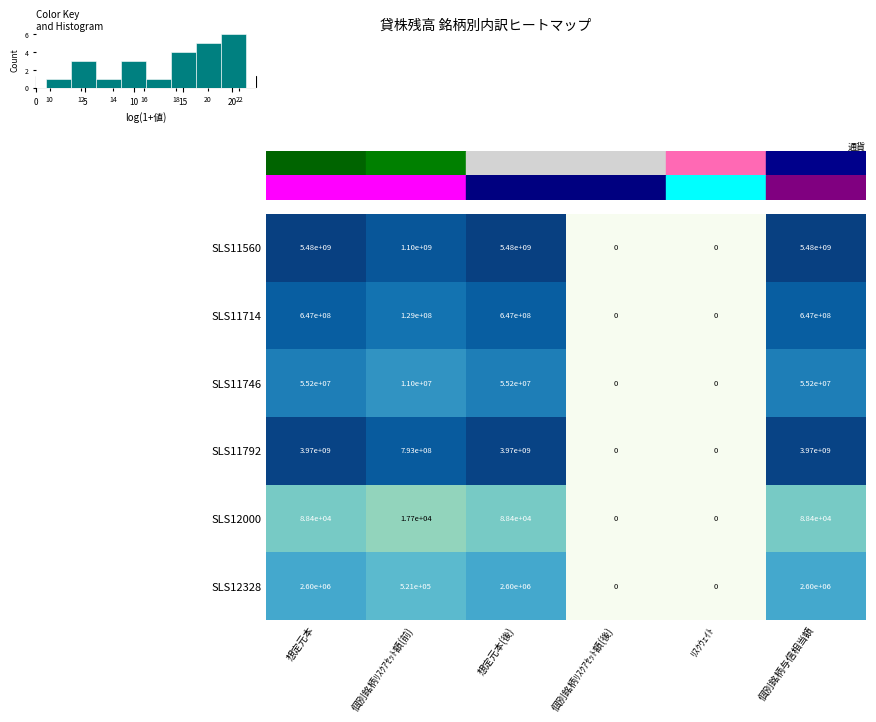

What is the difference between the second highest and minimum values in the SLS11792 series?

3970000000